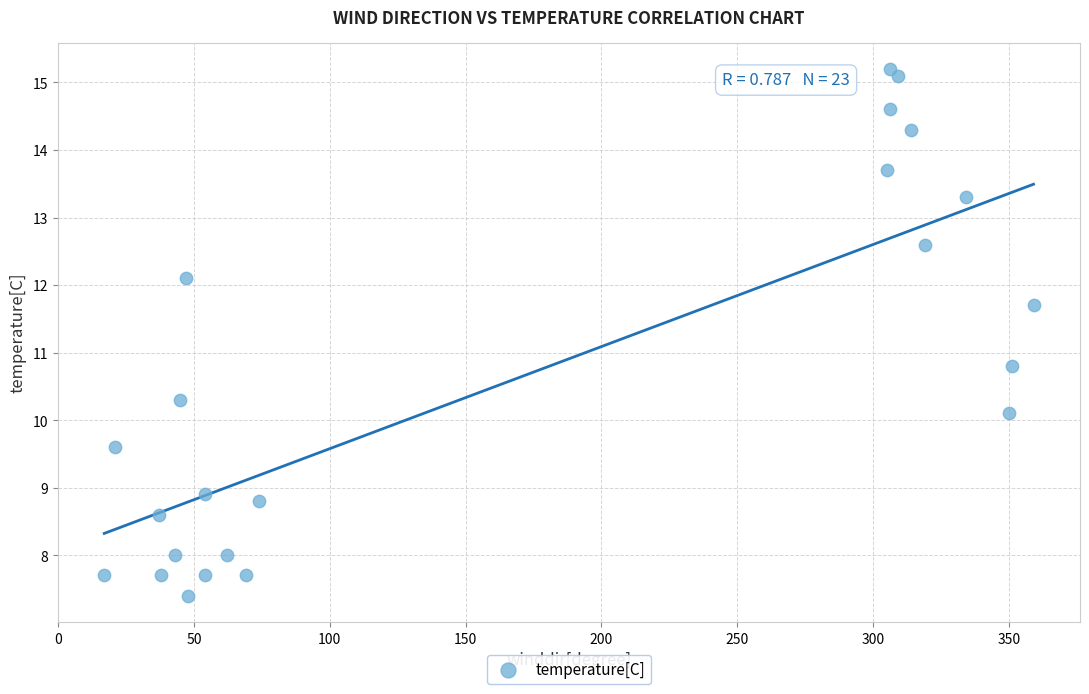

What is the range of X values (max minus min)?

342.0